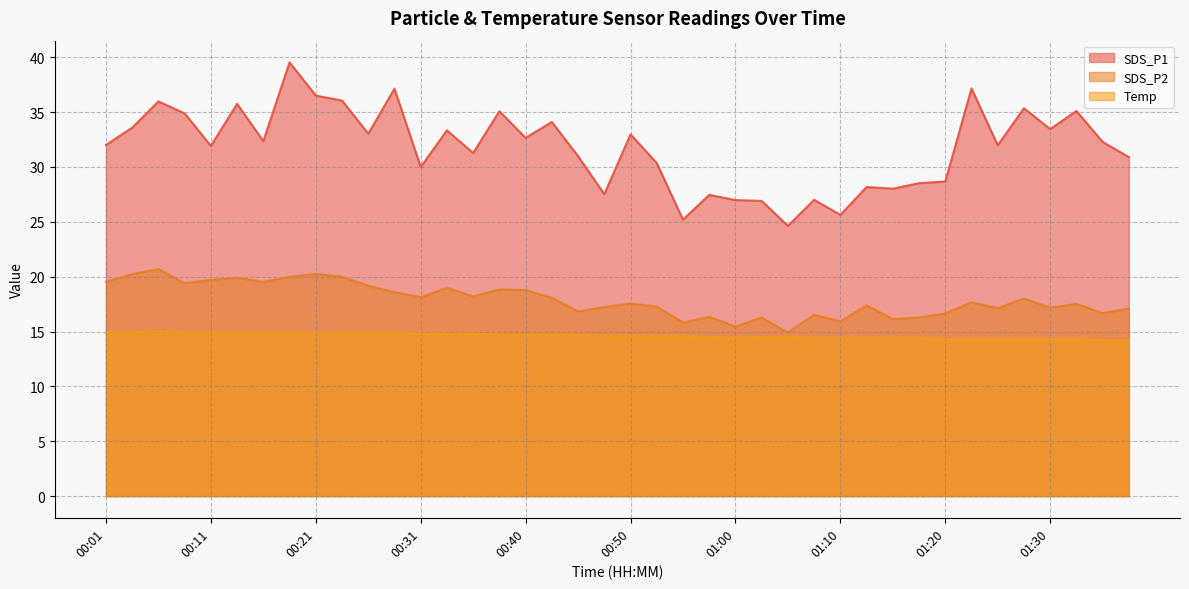

What is the difference between the maximum and minimum values in the SDS_P2 series?

5.8